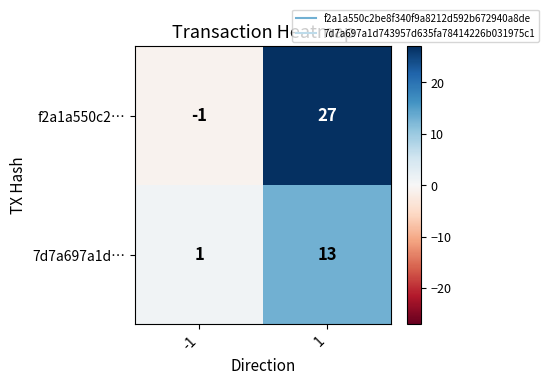

Count the number of data series in this chart.

2